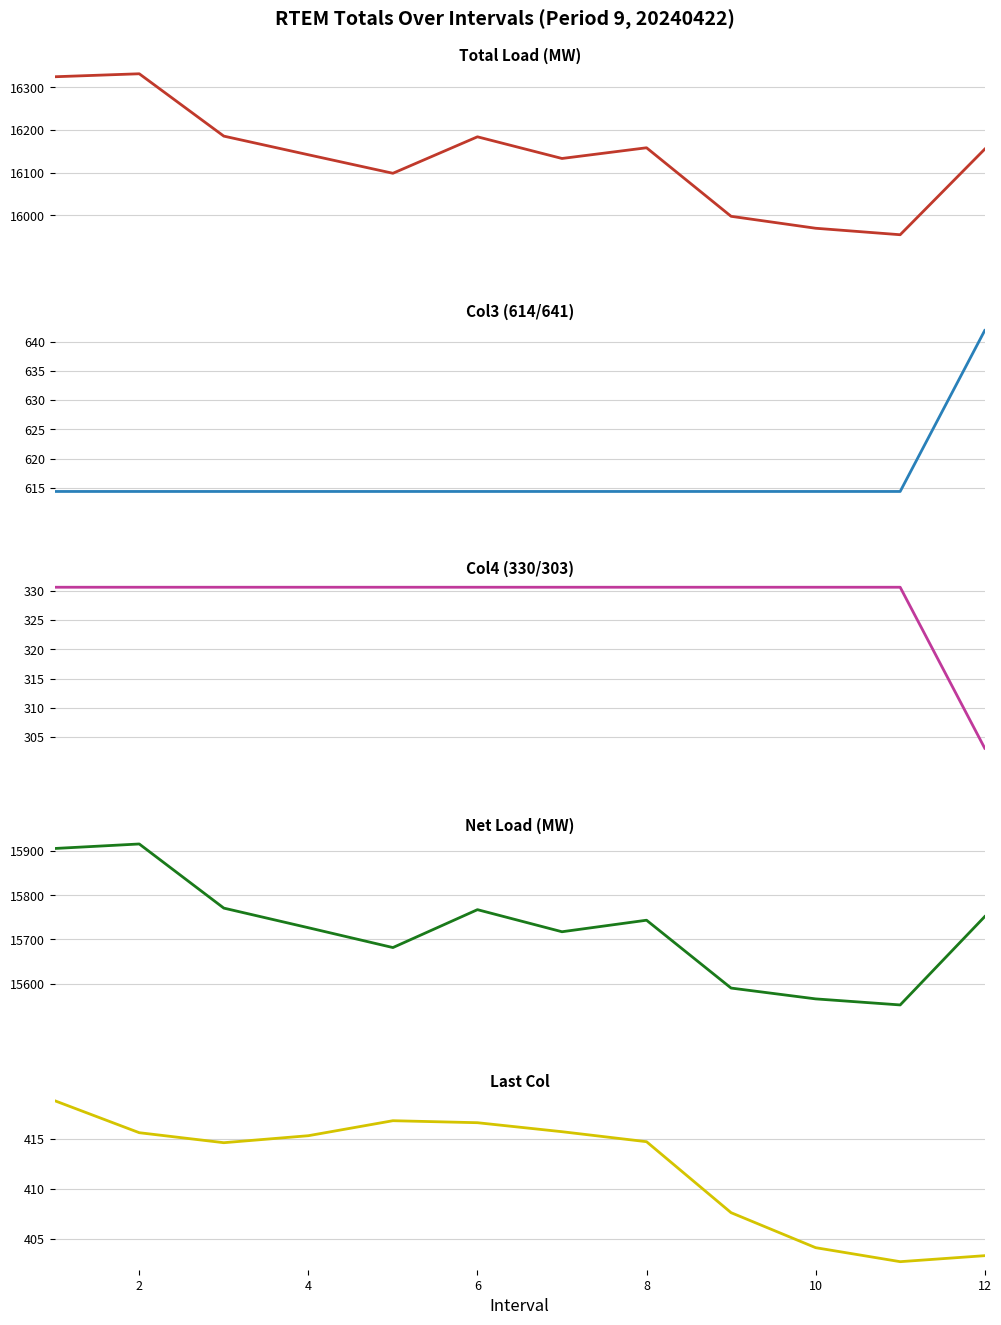

At 2, list the series in order from largest to smallest.

Total Load, Net Load, Col3 (614/641), Last Col, Col4 (330/303)